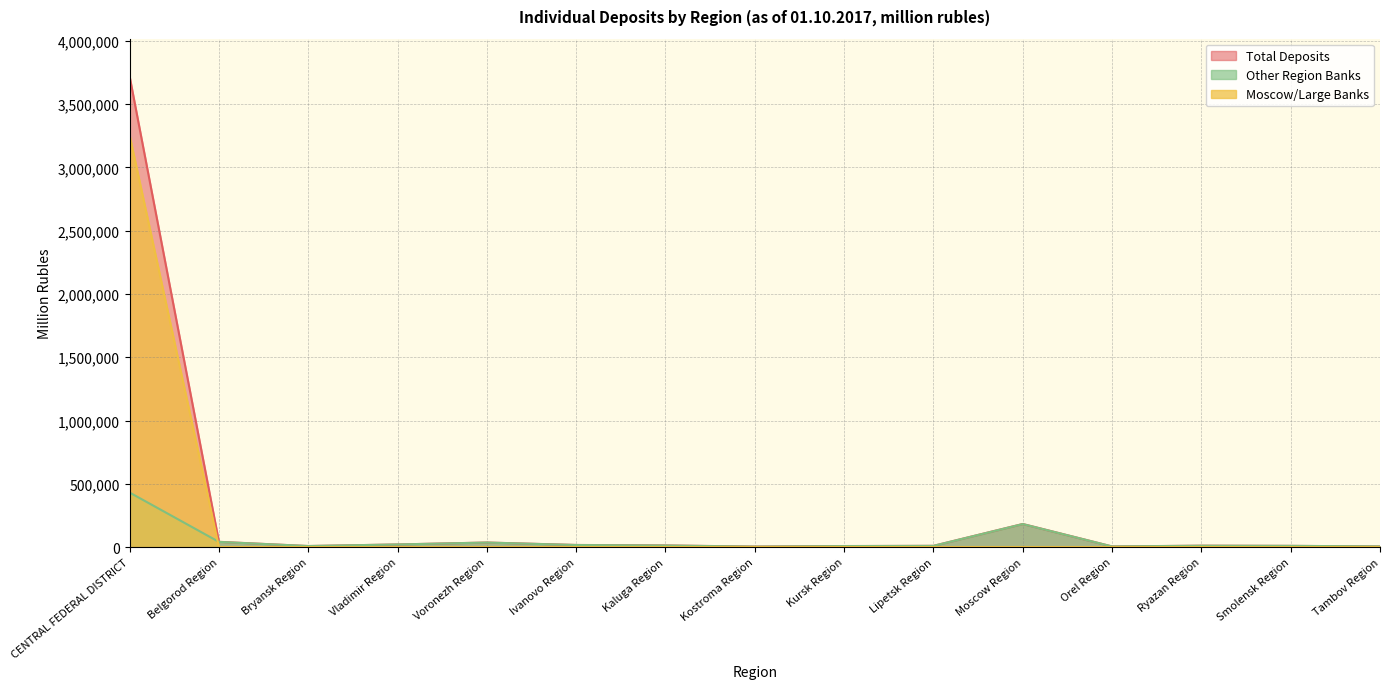

List the labels in order of Other Region Banks value, largest first.

CENTRAL FEDERAL DISTRICT, Moscow Region, Belgorod Region, Voronezh Region, Vladimir Region, Ivanovo Region, Kaluga Region, Ryazan Region, Smolensk Region, Lipetsk Region, Bryansk Region, Kursk Region, Tambov Region, Orel Region, Kostroma Region